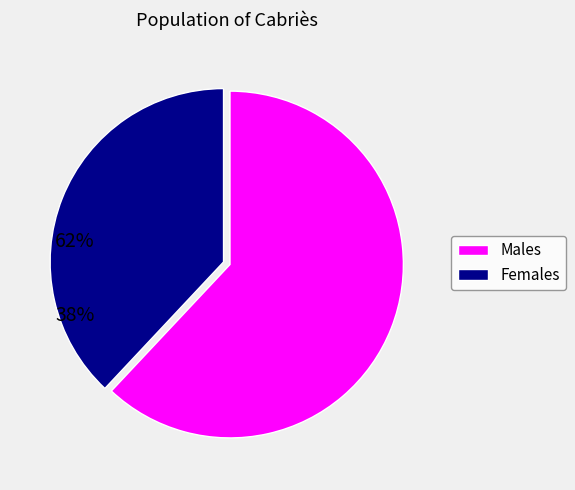

Does any single category account for the majority?

Yes